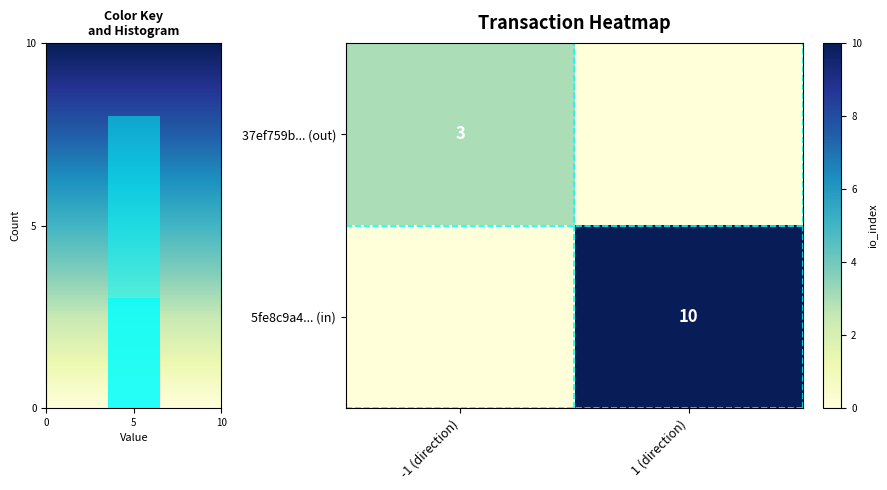

Rank the series by their average value, from lowest to highest.

37ef759b... (out), 5fe8c9a4... (in)